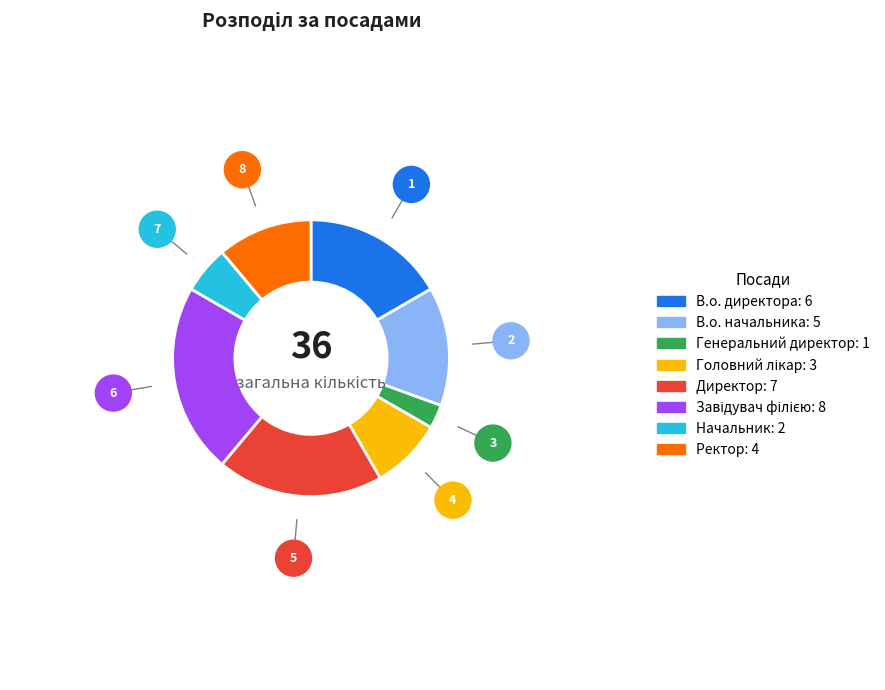

How many segments does this pie chart have?

8